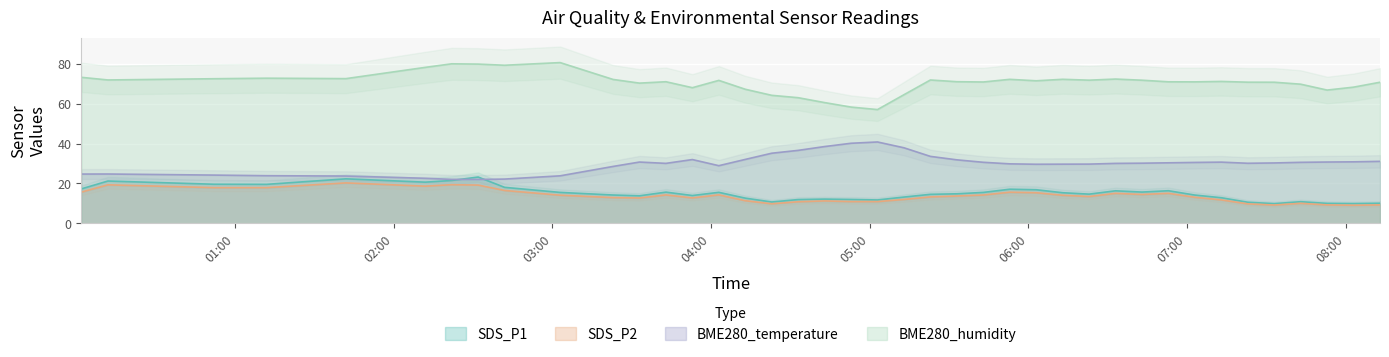

What is the average value of the SDS_P1 series?

15.1